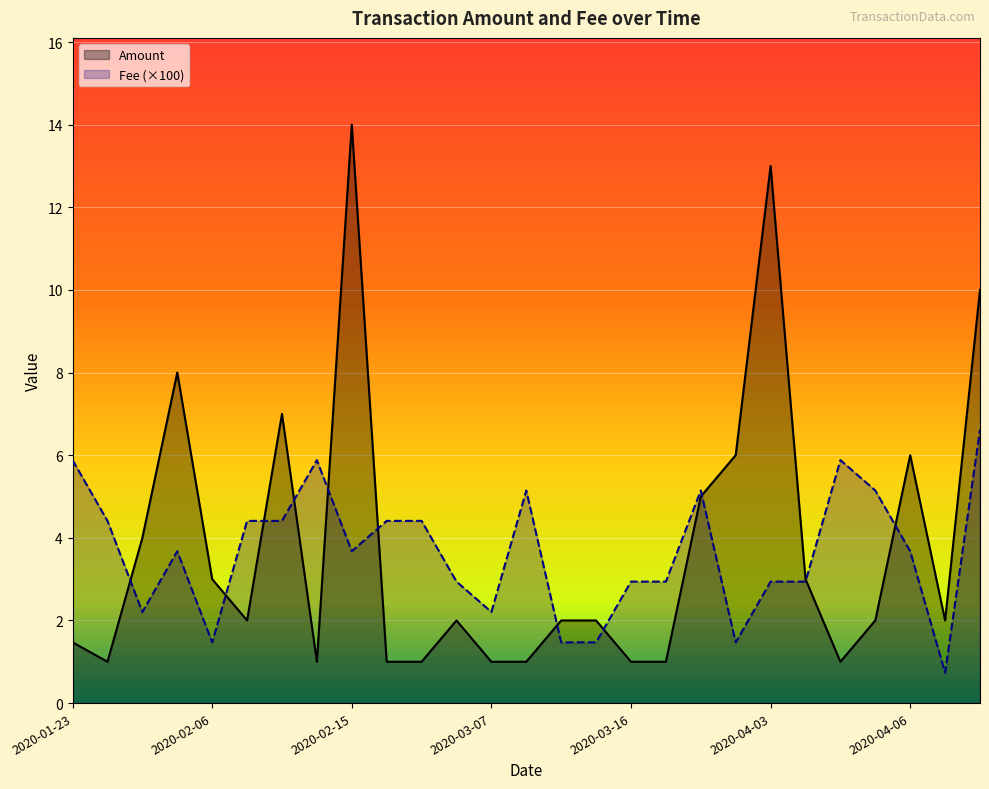

Count the number of data series in this chart.

2